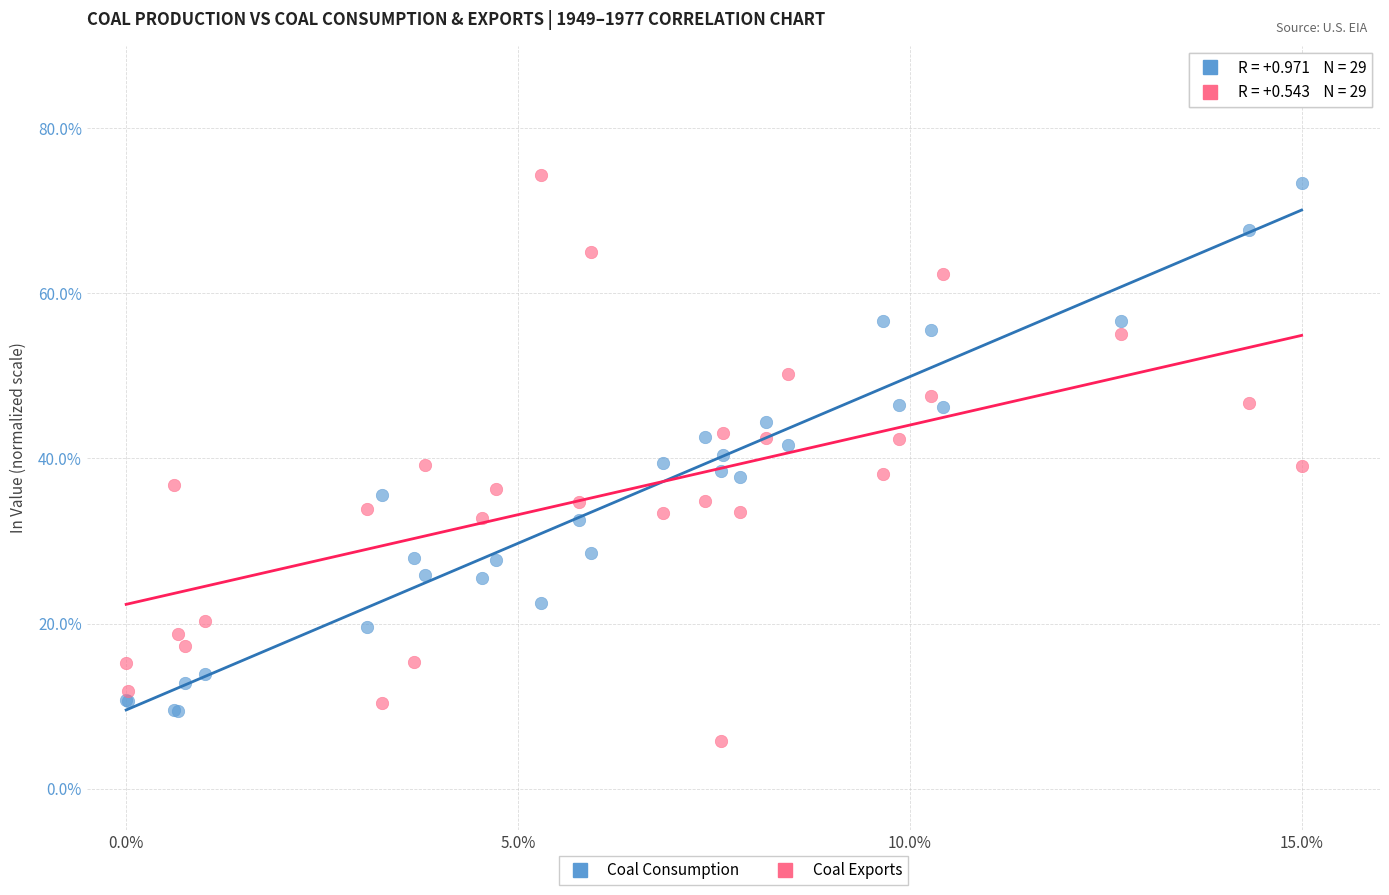

Which series has the widest spread of Y values?

Coal Exports